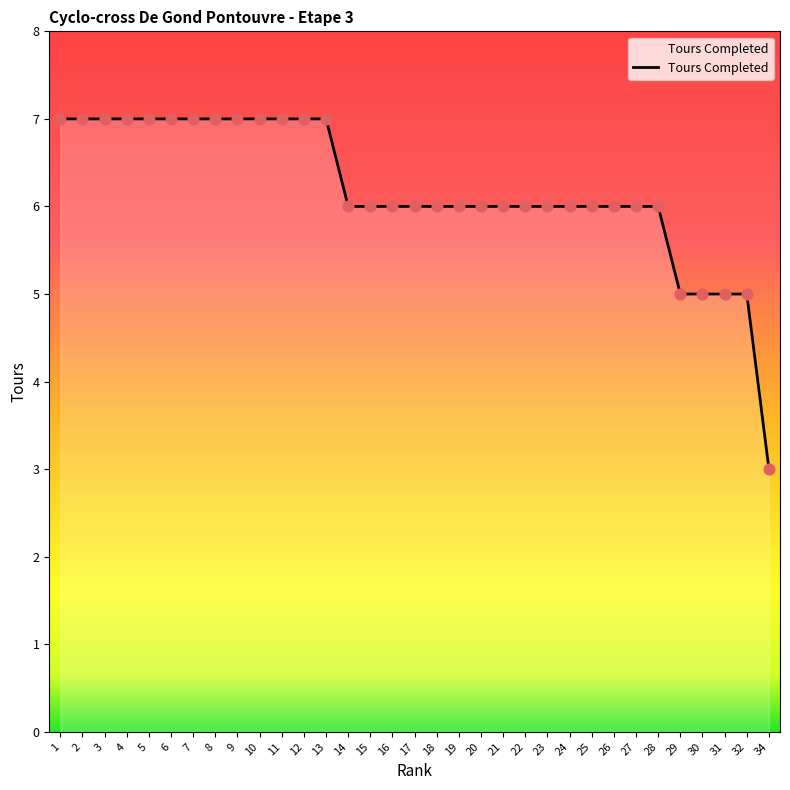

Between 25 and 8, which is larger?

8